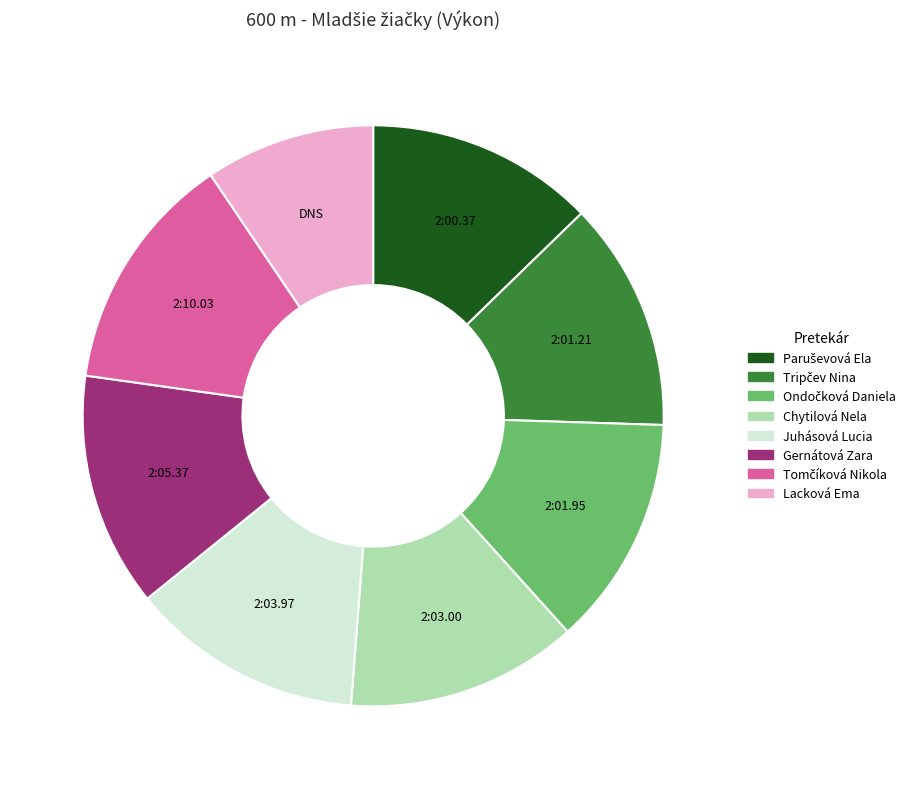

True or false: Juhásová Lucia accounts for 13% of the total.

True